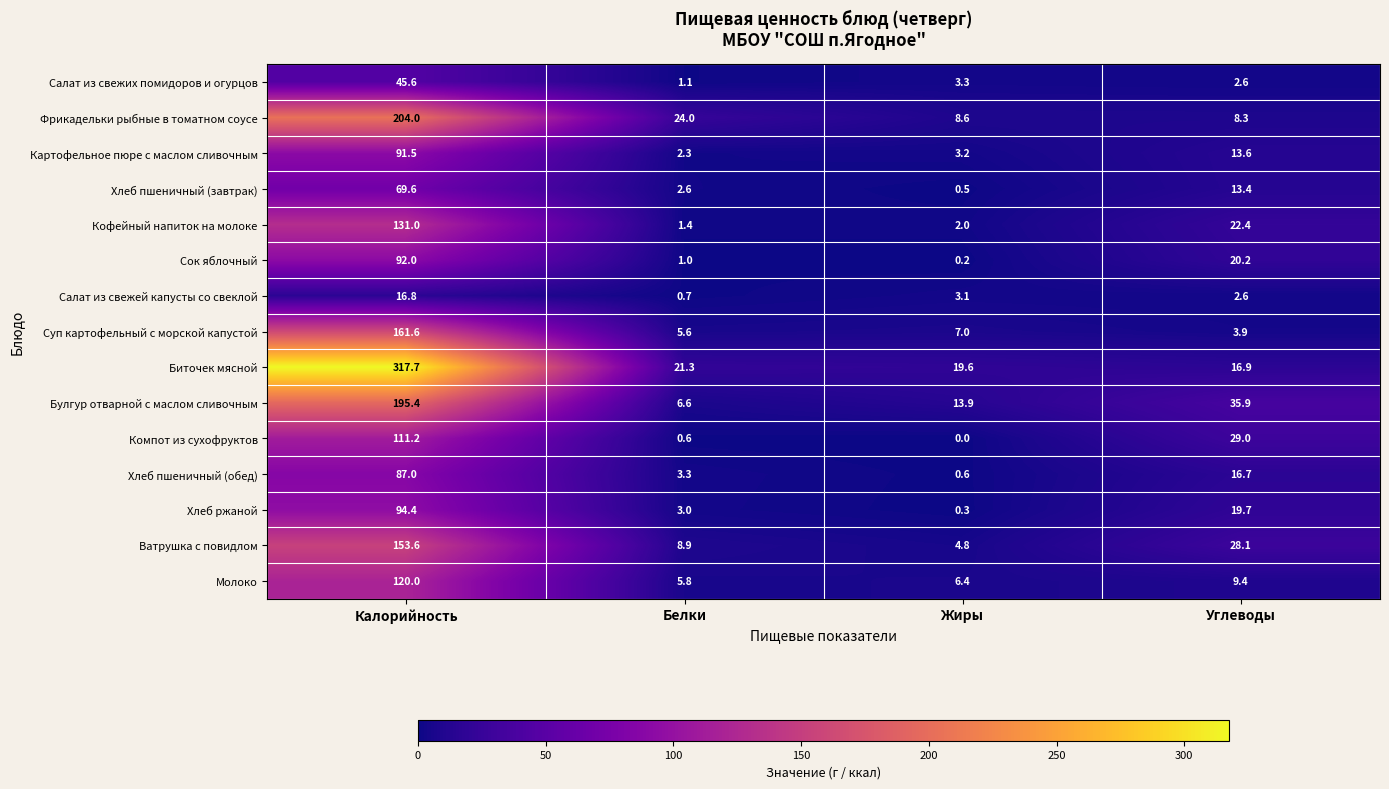

What is the difference between the highest and lowest values at Жиры?

19.6